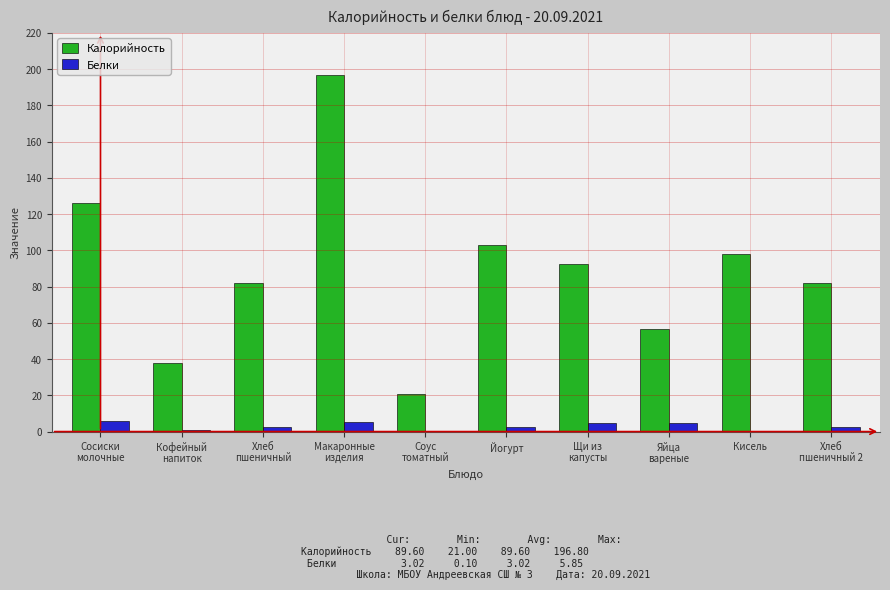

What are all the series names shown in the legend?

Калорийность, Белки